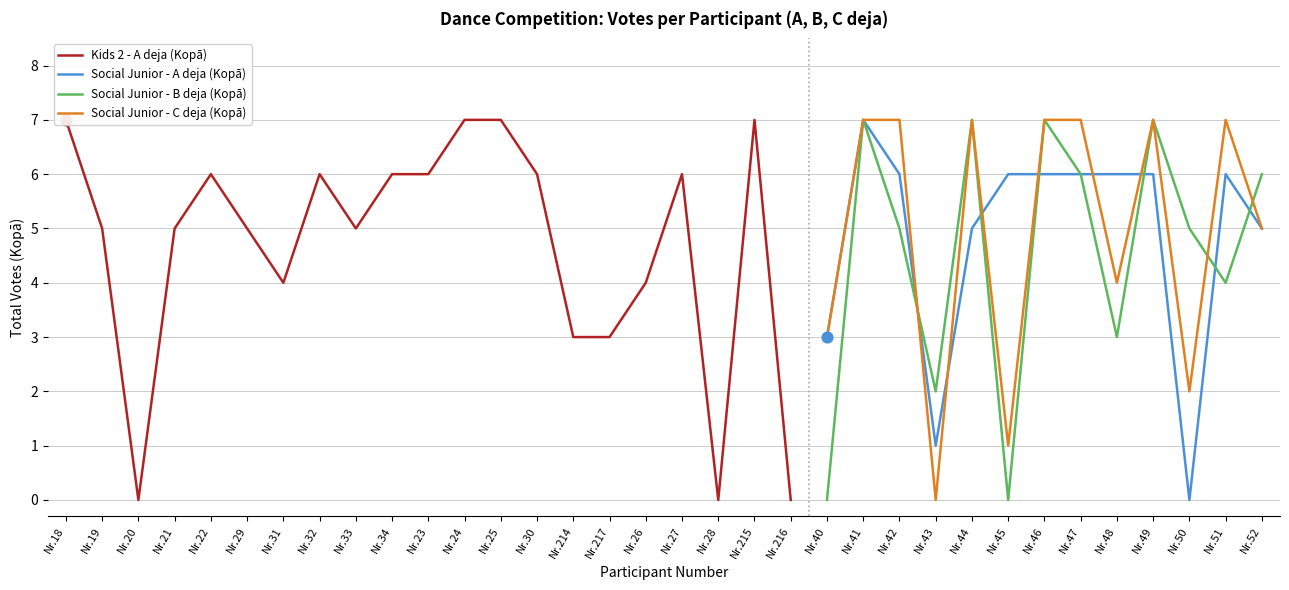

Is the value of Social Junior - C deja (Kopā) at Nr.42 greater than the value of Social Junior - A deja (Kopā) at Nr.48?

Yes